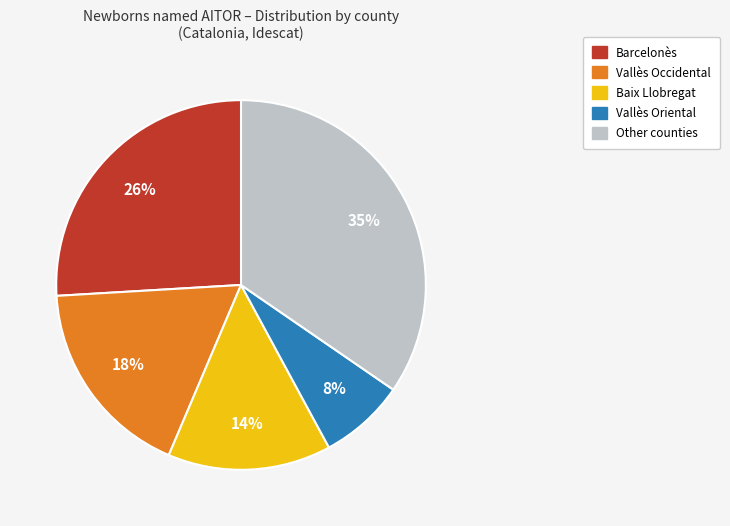

To the nearest percent, what is the difference between the largest and smallest slice percentages?

27%